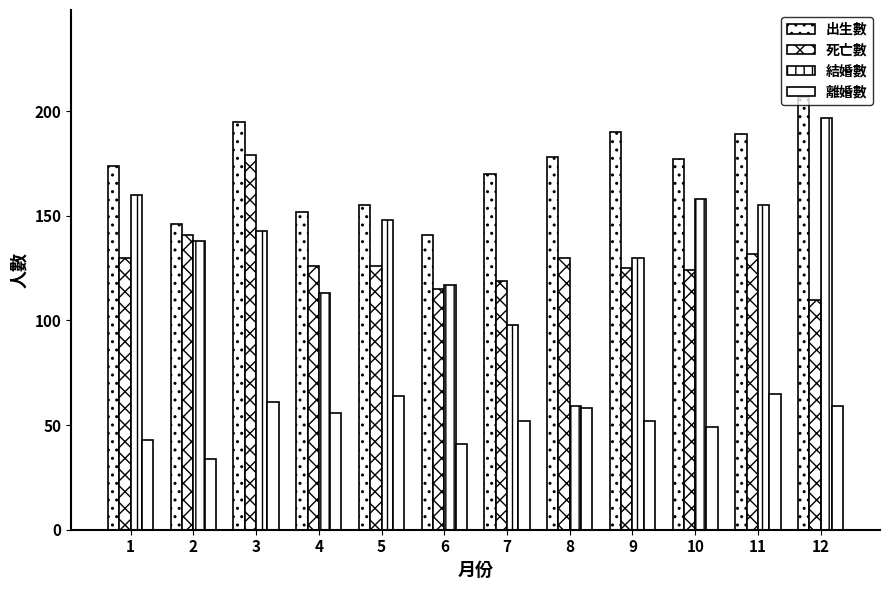

What is the sum of the 死亡數 values at 3 and 2?

320